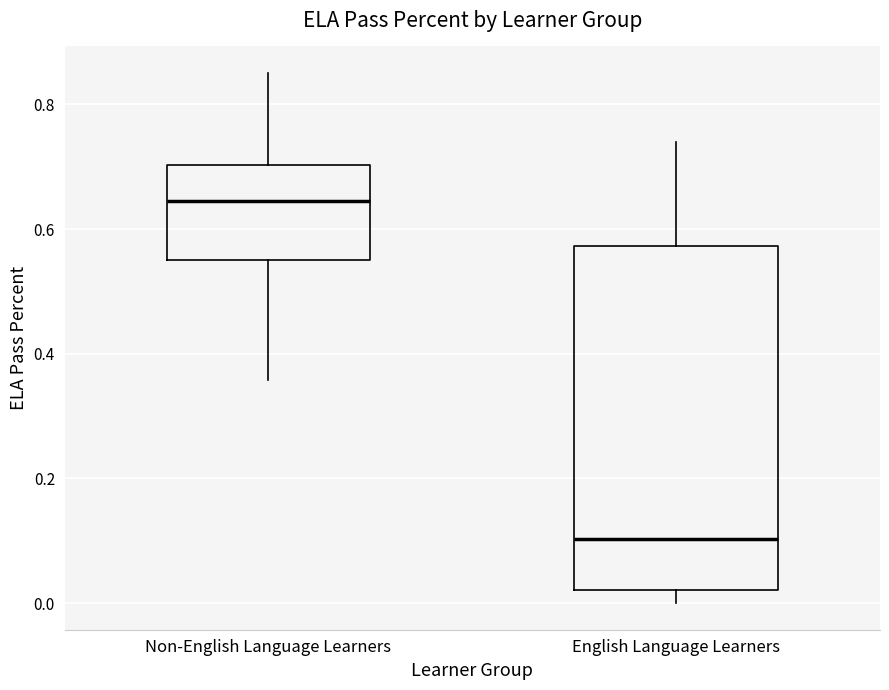

Where does the lower whisker of the box for English Language Learners end on the y-axis? The values are not printed on the chart, so give them approximately, as read against the axis.

0.00